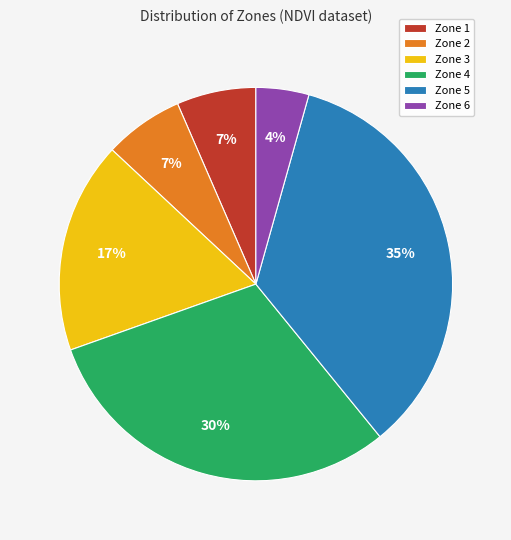

Is it true that Zone 2 is 7% of the pie?

True